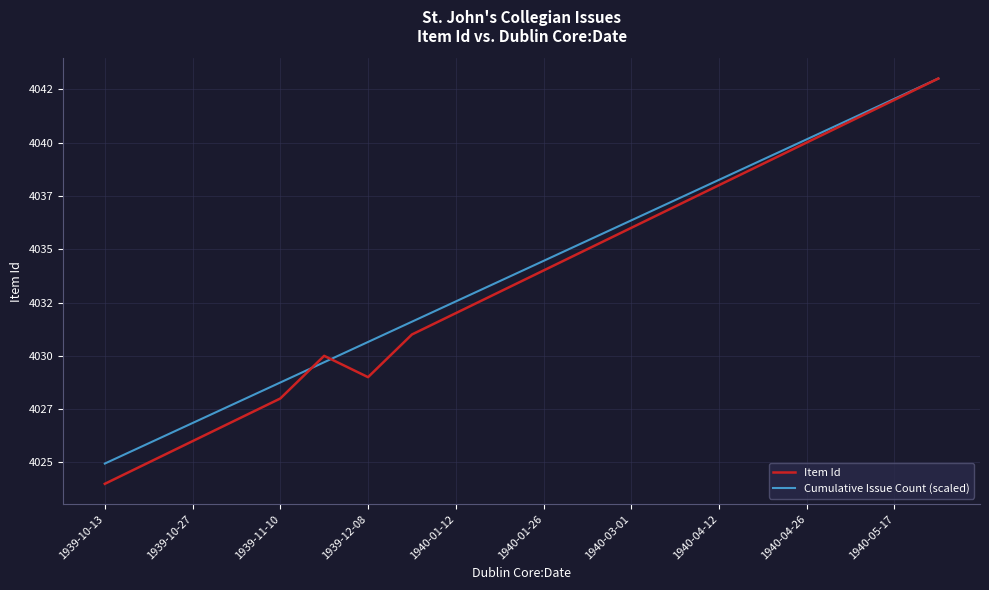

How many intersections are there between Cumulative Issue Count (scaled) and Item Id?

2